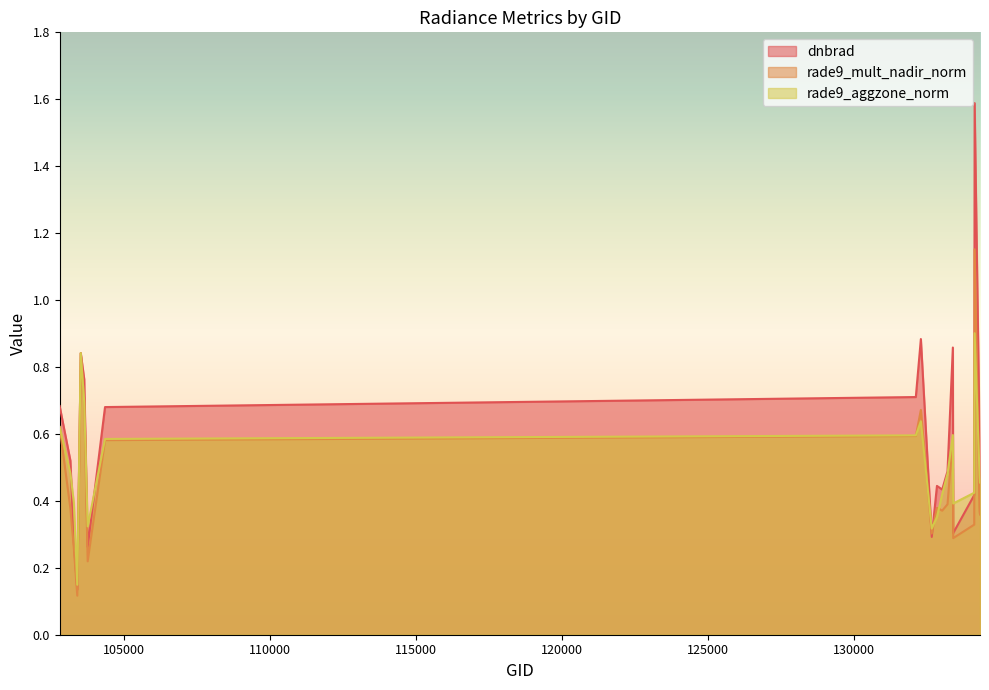

Is it true that dnbrad equals 0.4 at 134322?

True